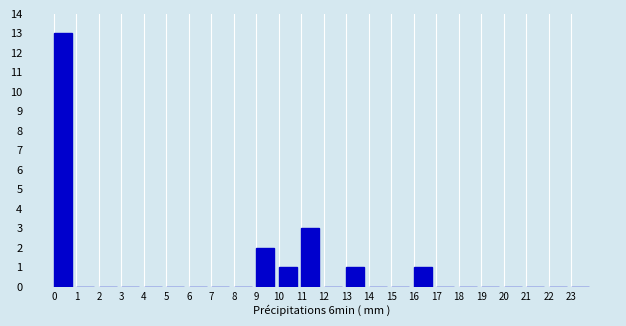

Reading left to right, transcribe this chart: for each bar, give the range it covers on the x-axis and its height. The values are not printed on the chart, so give them approximately, as read against the axis.

0 to 1: 13
1 to 2: 0
2 to 3: 0
3 to 4: 0
4 to 5: 0
5 to 6: 0
6 to 7: 0
7 to 8: 0
8 to 9: 0
9 to 10: 2
10 to 11: 1
11 to 12: 3
12 to 13: 0
13 to 14: 1
14 to 15: 0
15 to 16: 0
16 to 17: 1
17 to 18: 0
18 to 19: 0
19 to 20: 0
20 to 21: 0
21 to 22: 0
22 to 23: 0
23 to 24: 0